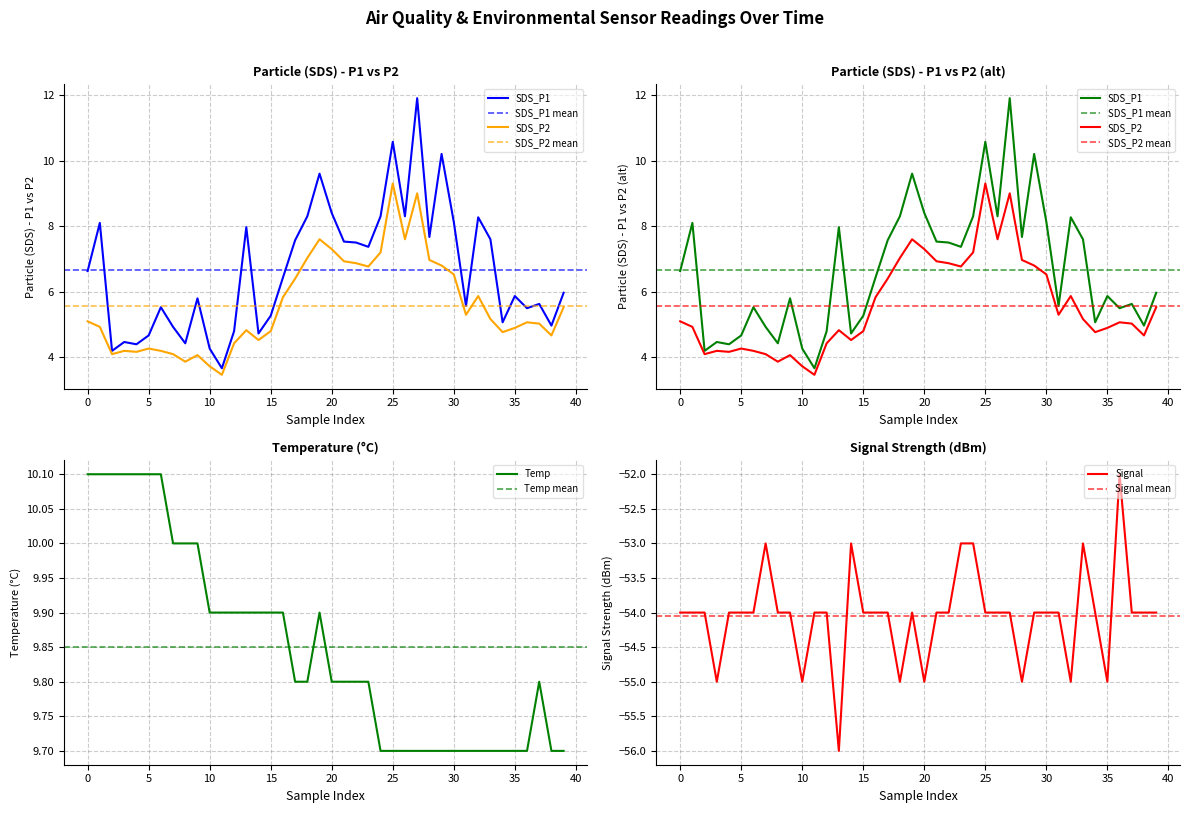

Count the Signal values in the range -54 to -53.

31